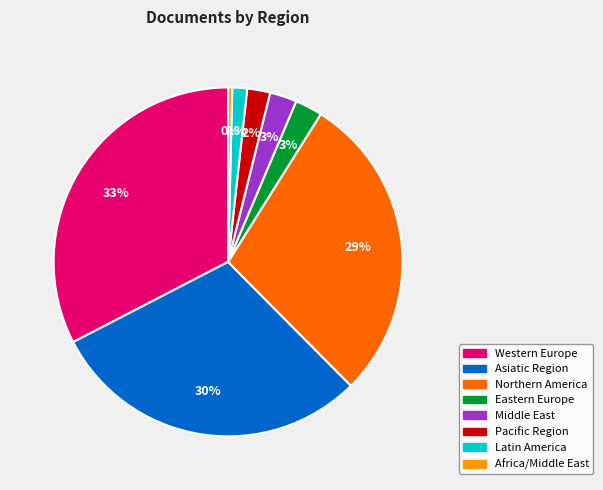

To the nearest percent, what is the average slice percentage?

12%